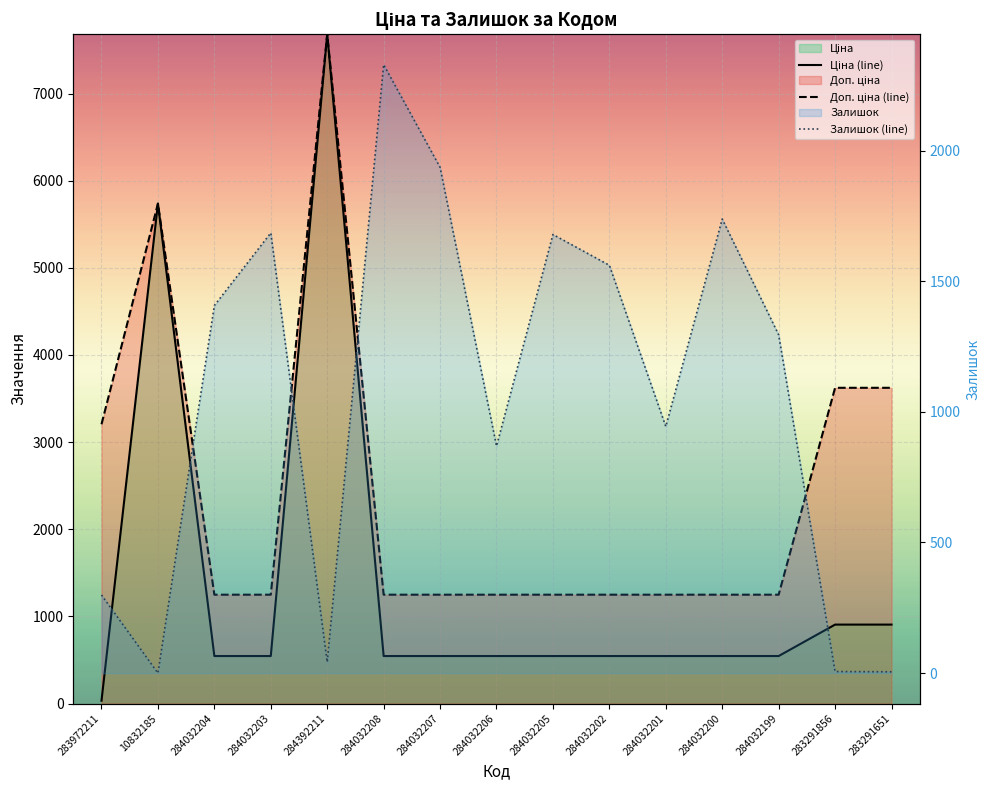

Which label corresponds to the smallest value in the chart?

10832185